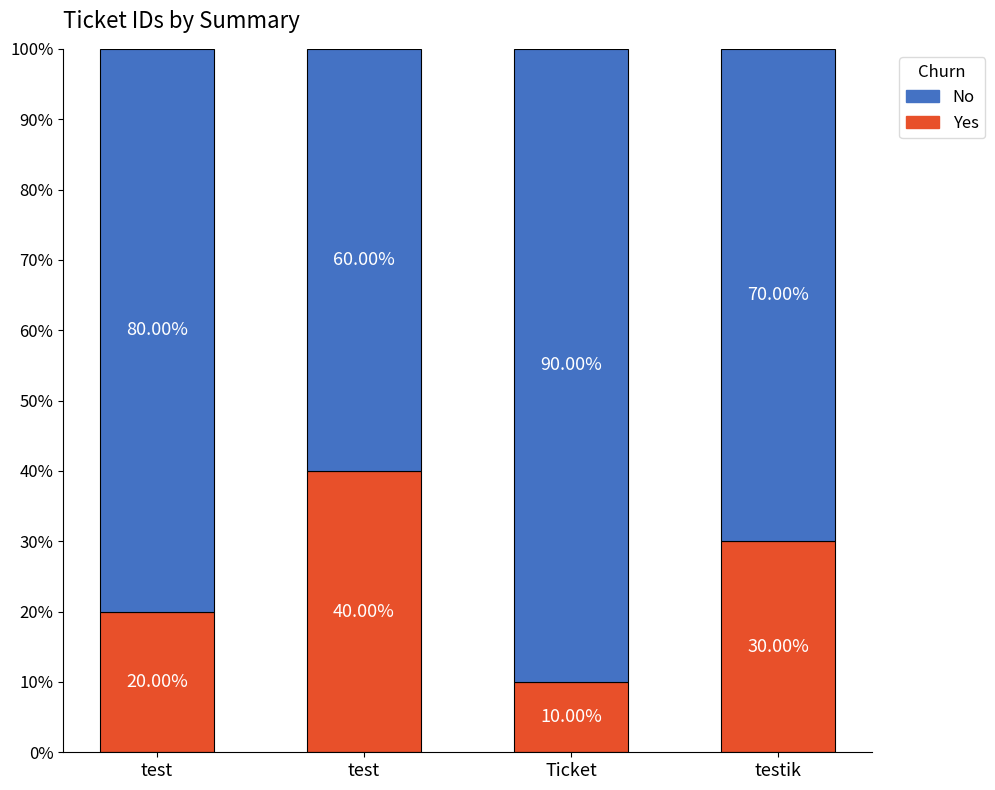

How many categories are shown in the chart?

4